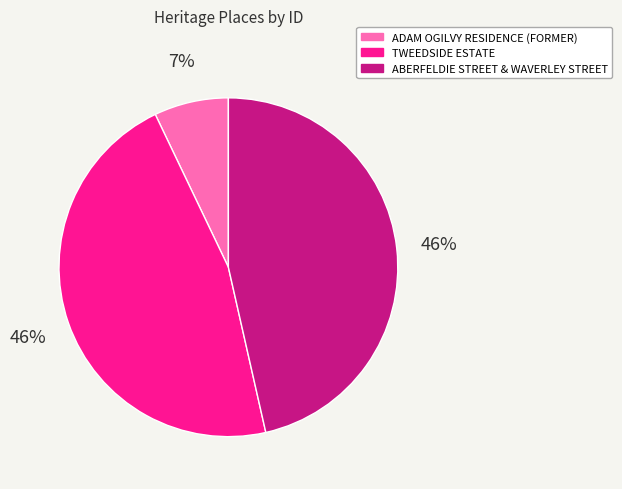

To the nearest percent, what portion does TWEEDSIDE ESTATE represent?

46%